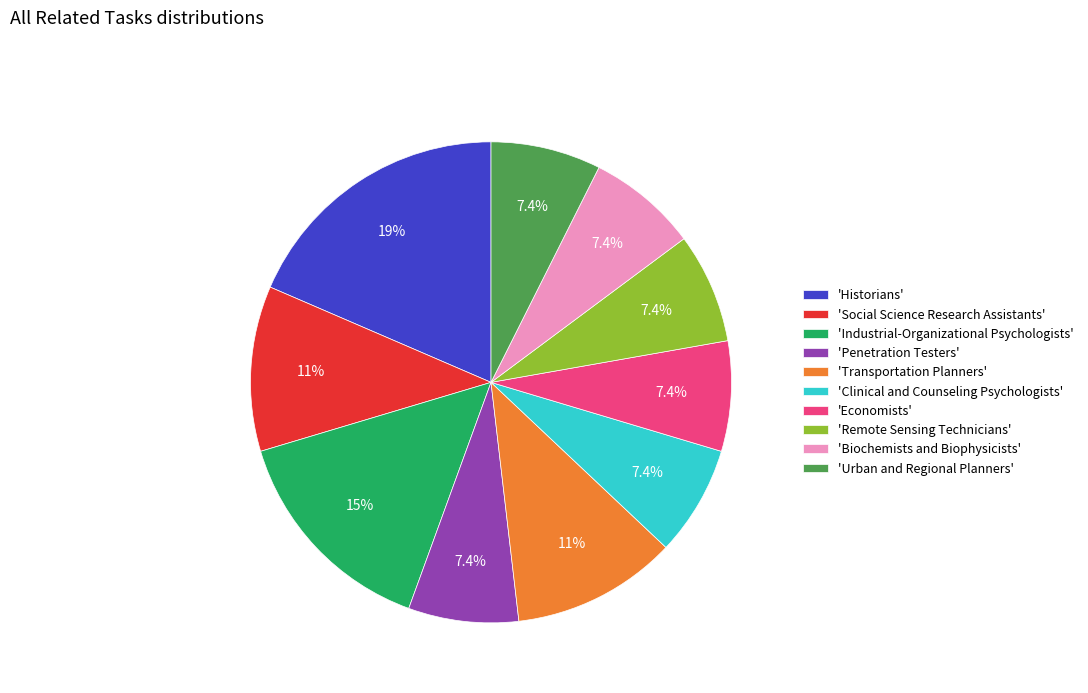

What is the ratio of the value at 'Historians' to the value at 'Industrial-Organizational Psychologists'?

1.2